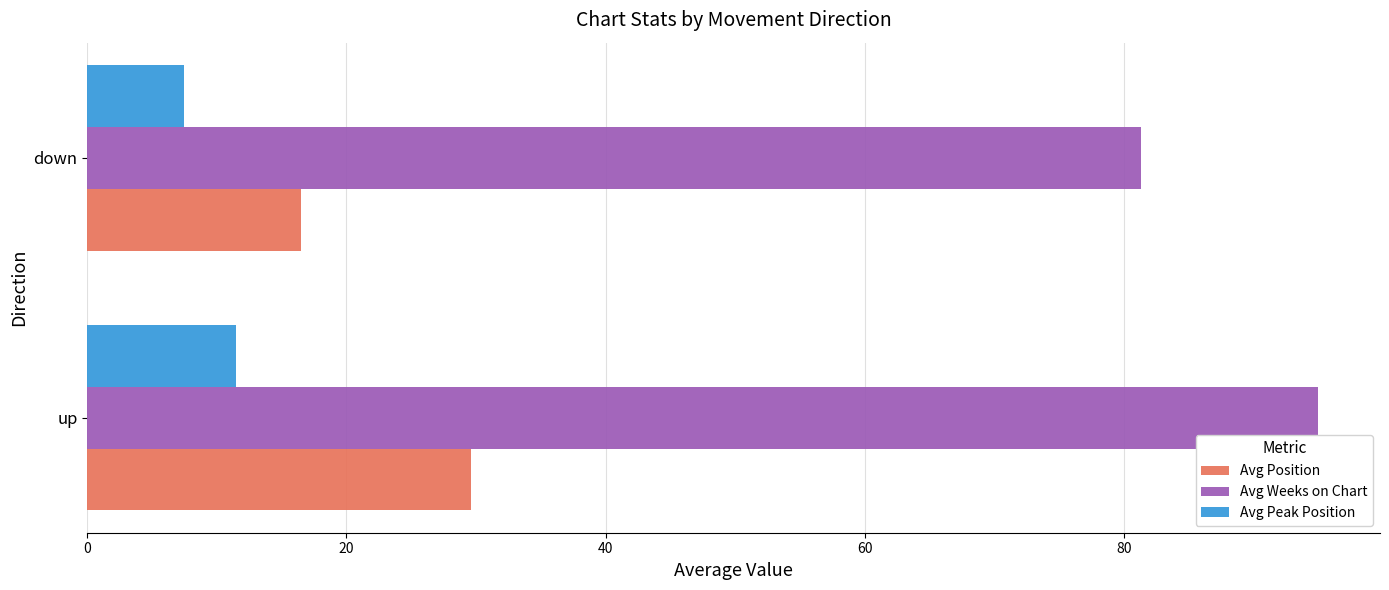

Which series has the largest range (max minus min)?

Avg Weeks on Chart